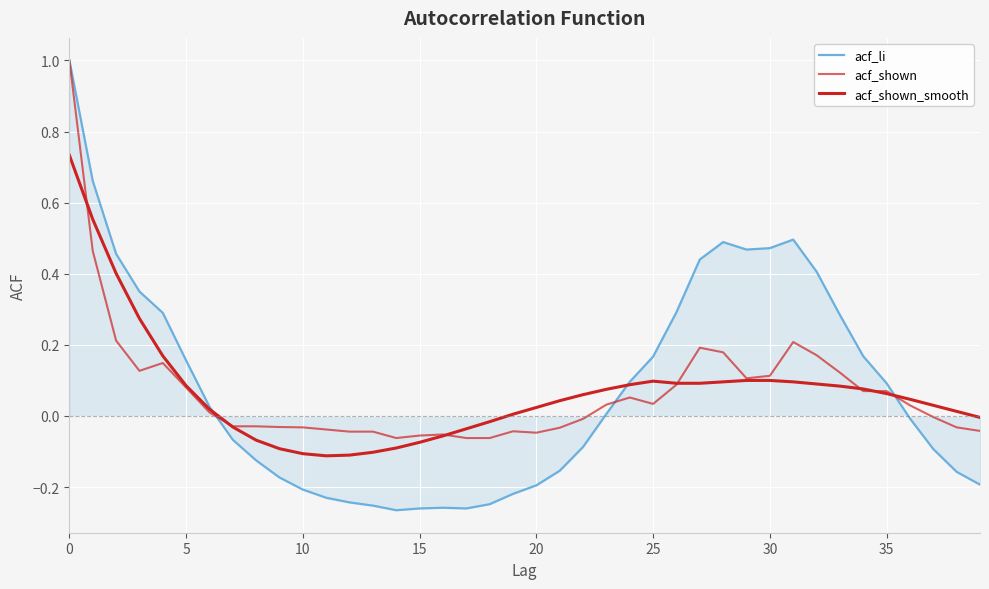

What is the sum of all acf_li values?

3.1